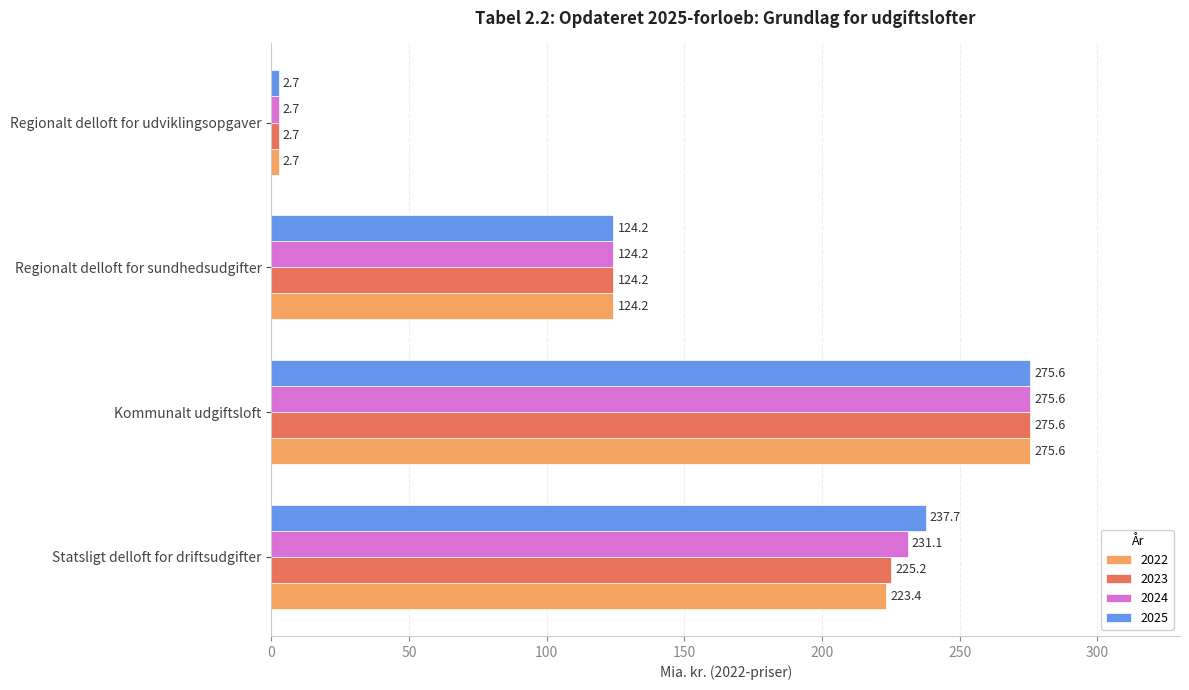

Which category has the lowest value across all series?

Regionalt delloft for udviklingsopgaver